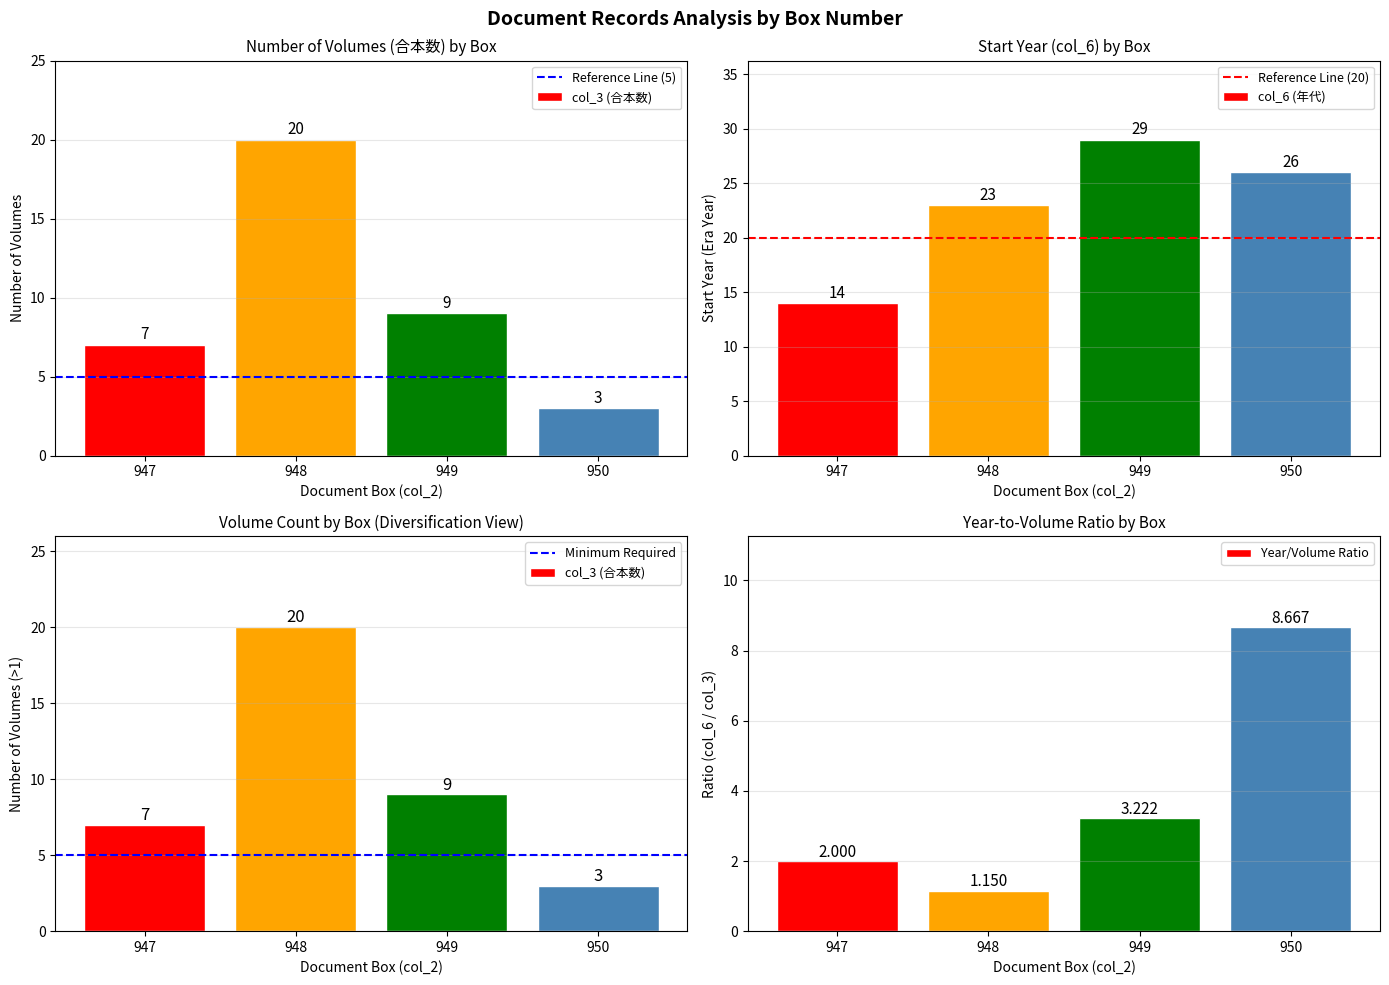

At which category is the sum across all series the highest?

948